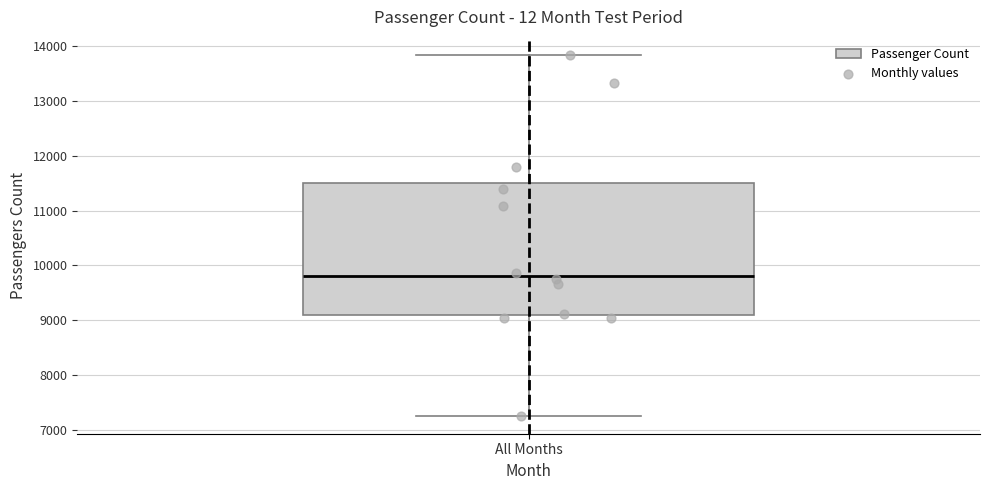

Transcribe this box plot: give where the median line is, the range the box spans, and where the two whiskers end, as read against the y-axis. The values are not printed on the chart, so give them approximately, as read against the axis.

median 9800, box 9100 to 11500, whiskers 7300 to 13800